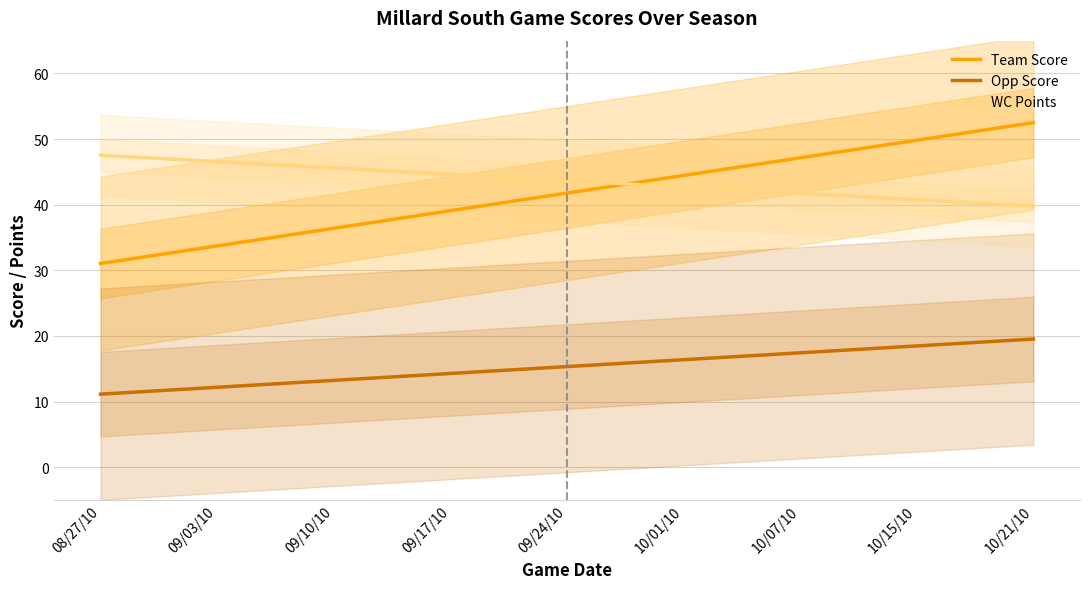

Reading right to left, list all the values displayed in this chart.

Team Score: 10/21/10=52.5	10/15/10=49.8	10/07/10=47.1	10/01/10=44.5	09/24/10=41.8	09/17/10=39.1	09/10/10=36.4	09/03/10=33.7	08/27/10=31.0
Opp Score: 10/21/10=19.5	10/15/10=18.5	10/07/10=17.4	10/01/10=16.4	09/24/10=15.3	09/17/10=14.3	09/10/10=13.2	09/03/10=12.2	08/27/10=11.1
WC Points: 10/21/10=39.8	10/15/10=40.8	10/07/10=41.7	10/01/10=42.7	09/24/10=43.7	09/17/10=44.6	09/10/10=45.6	09/03/10=46.6	08/27/10=47.5